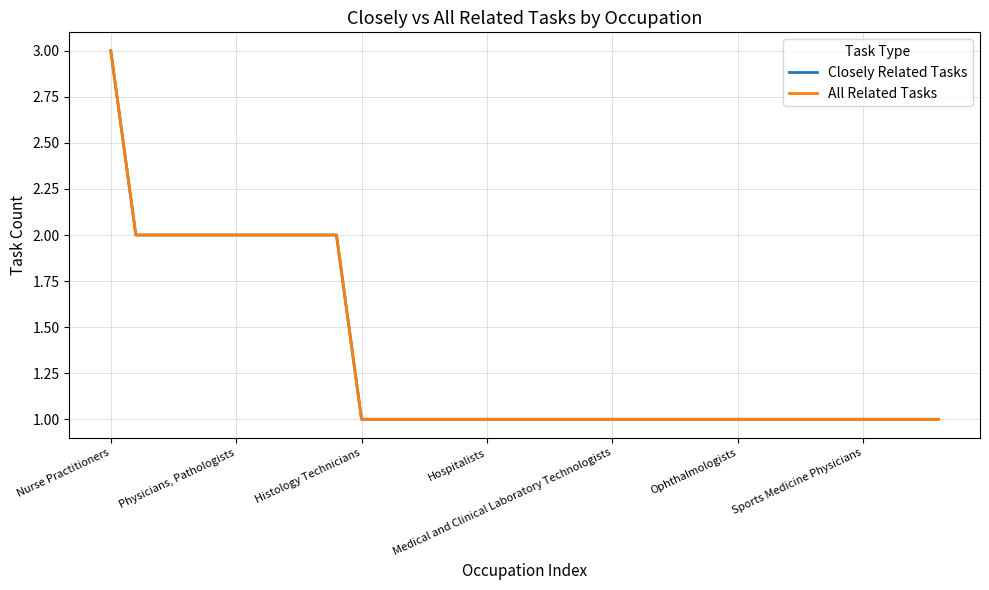

Is this an area chart (filled region under the line)?

No